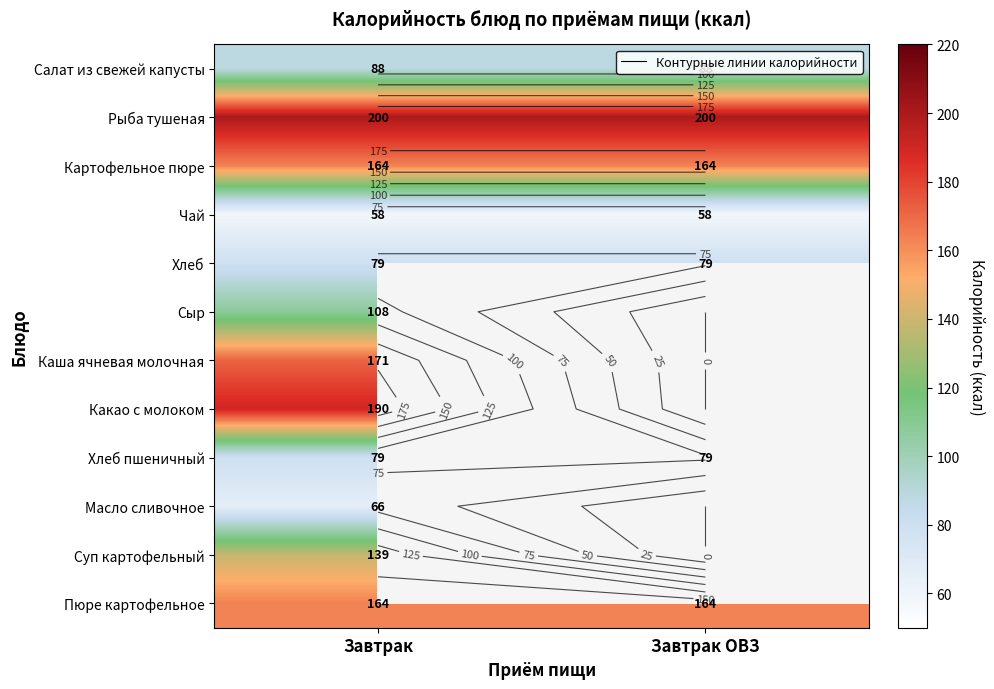

Read the Чай value at Завтрак.

58.0